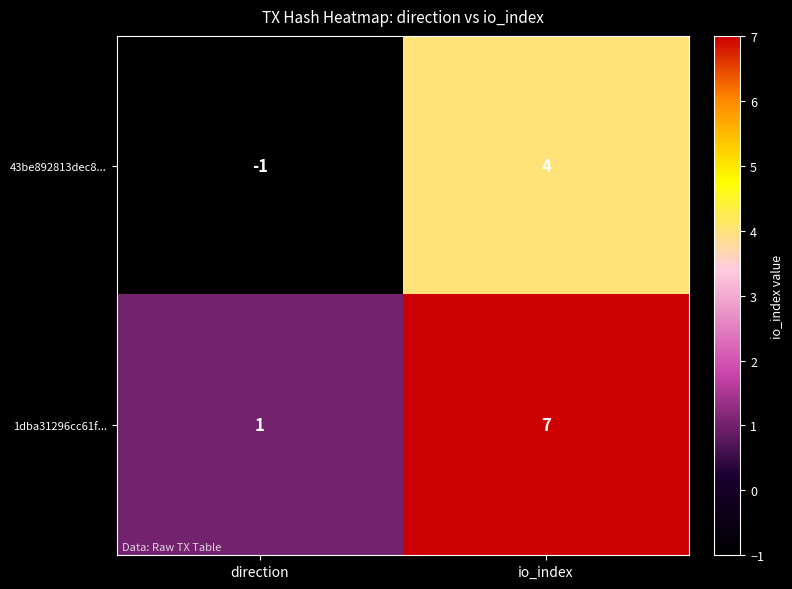

Is it true that 43be892813dec8... equals -1 at direction?

True